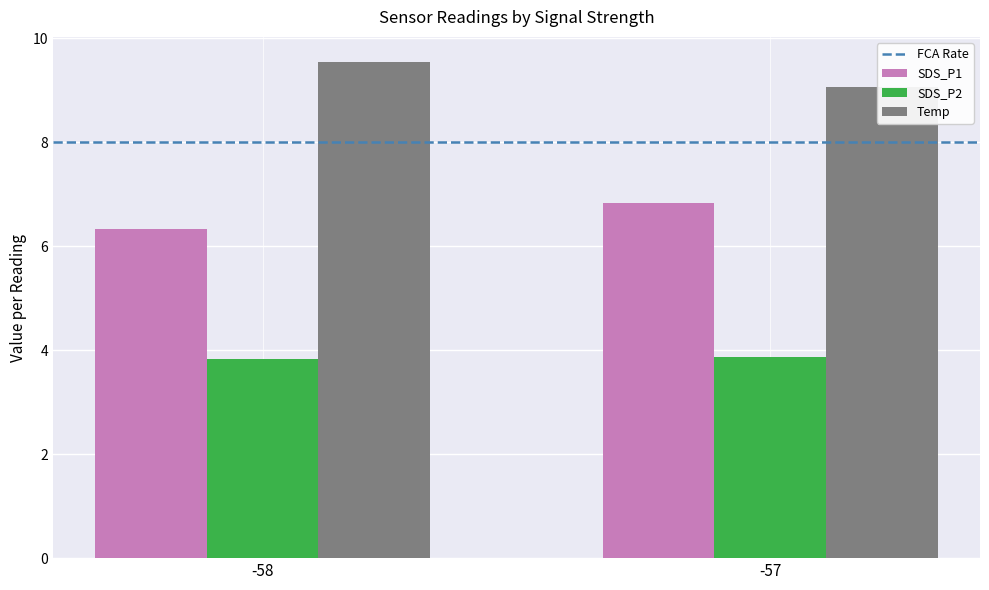

What is the difference between the maximum and minimum values in the Temp series?

0.5